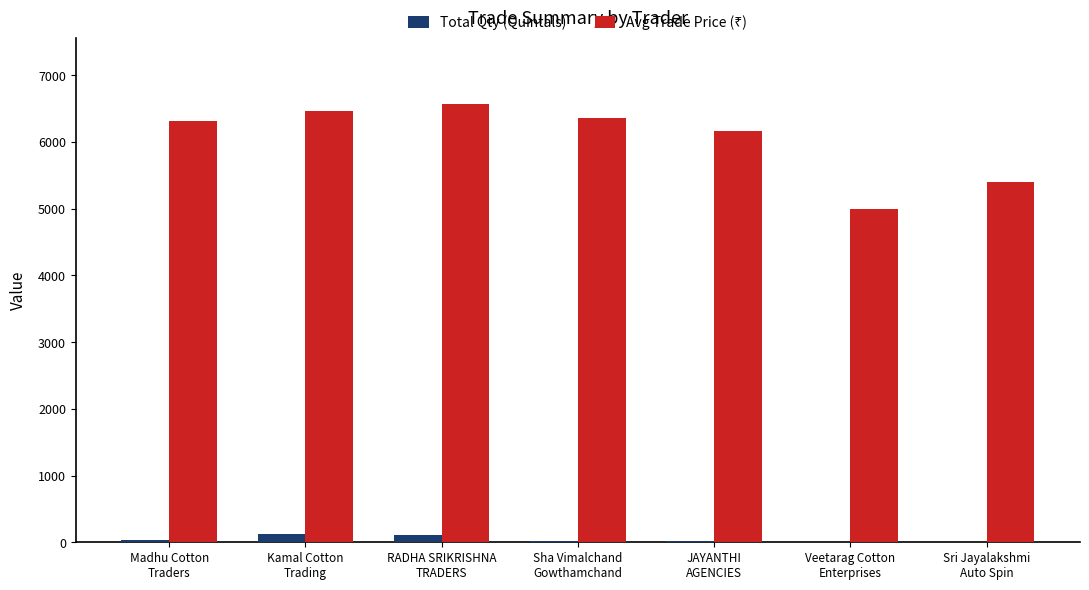

What is the maximum value shown in the chart?

6573